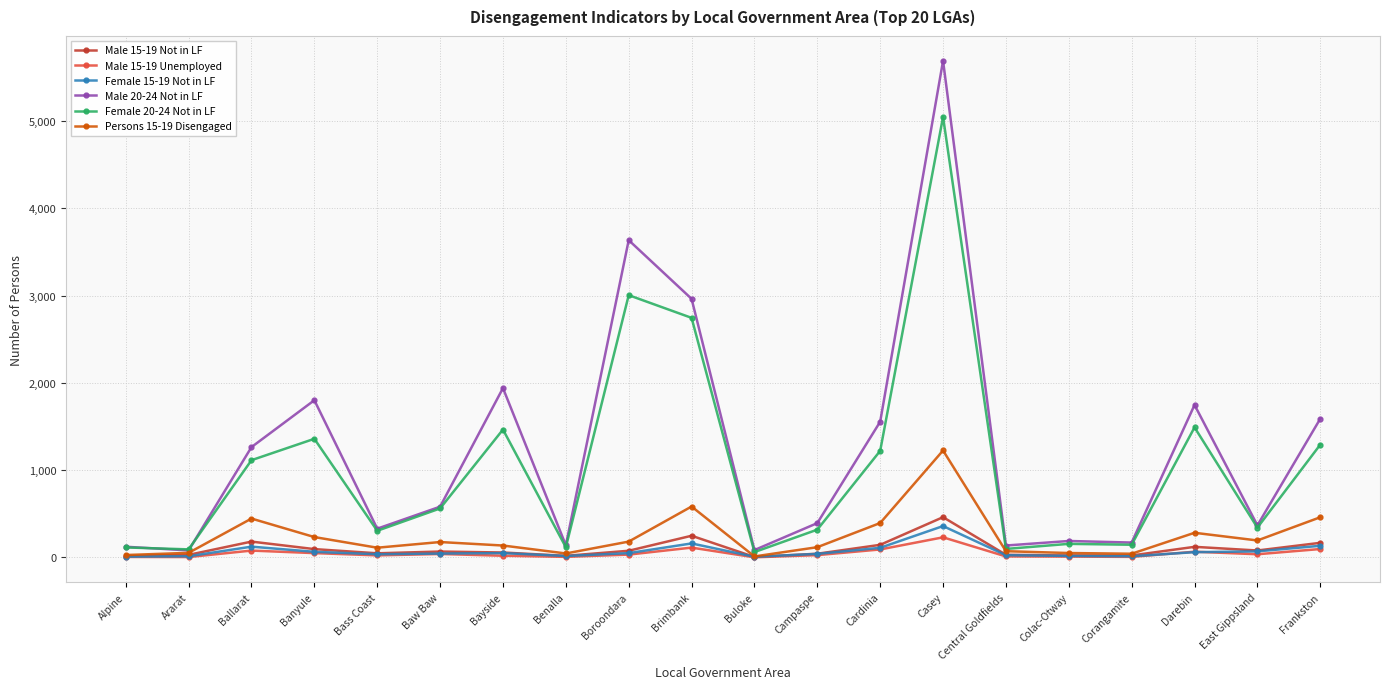

What is the label of the 8th point from the left?

Benalla